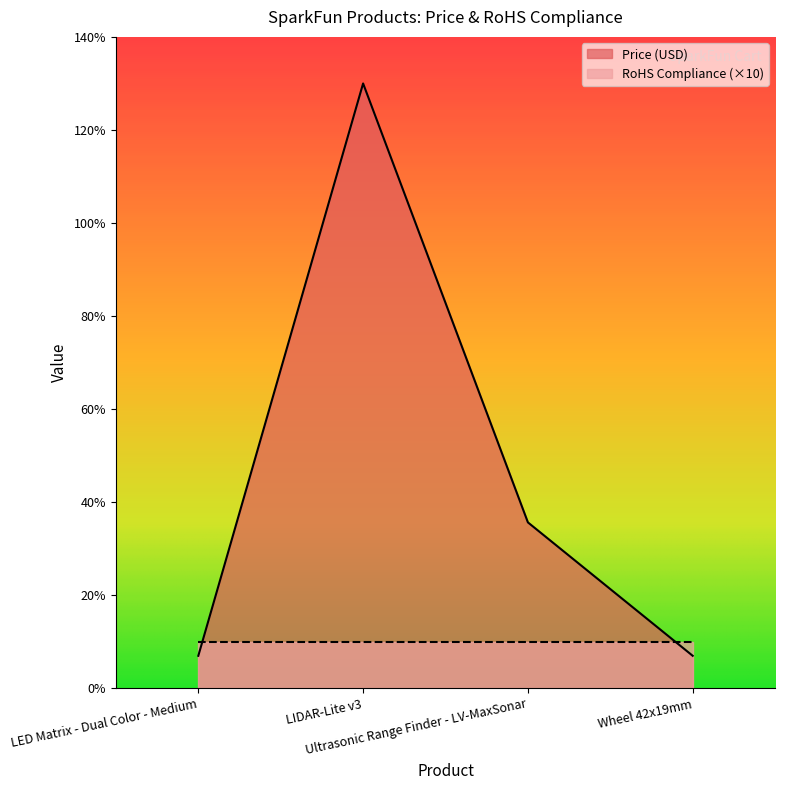

What is the value of the 3rd point from the left?

35.6